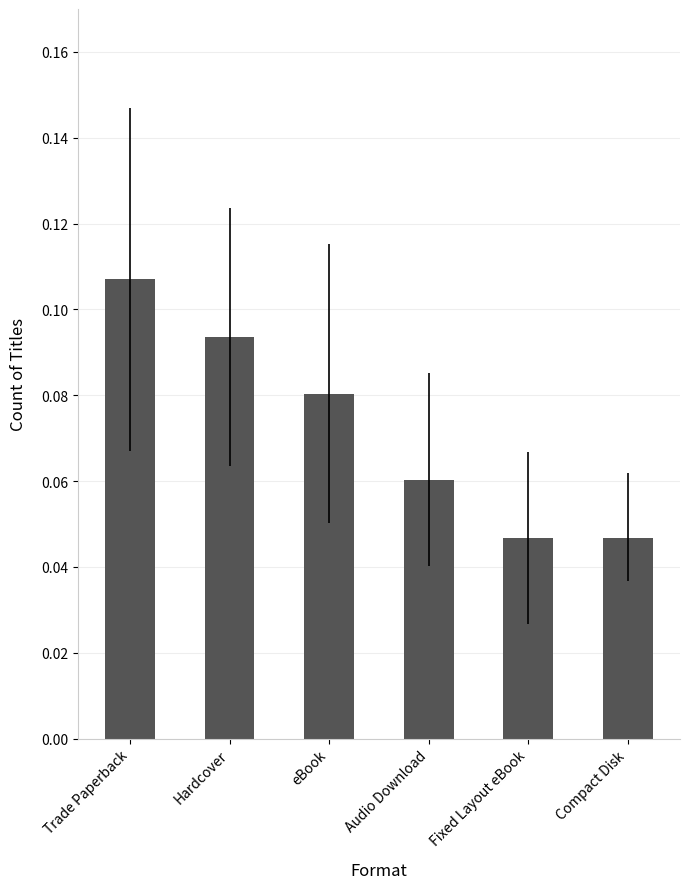

How many bars are there in total?

6